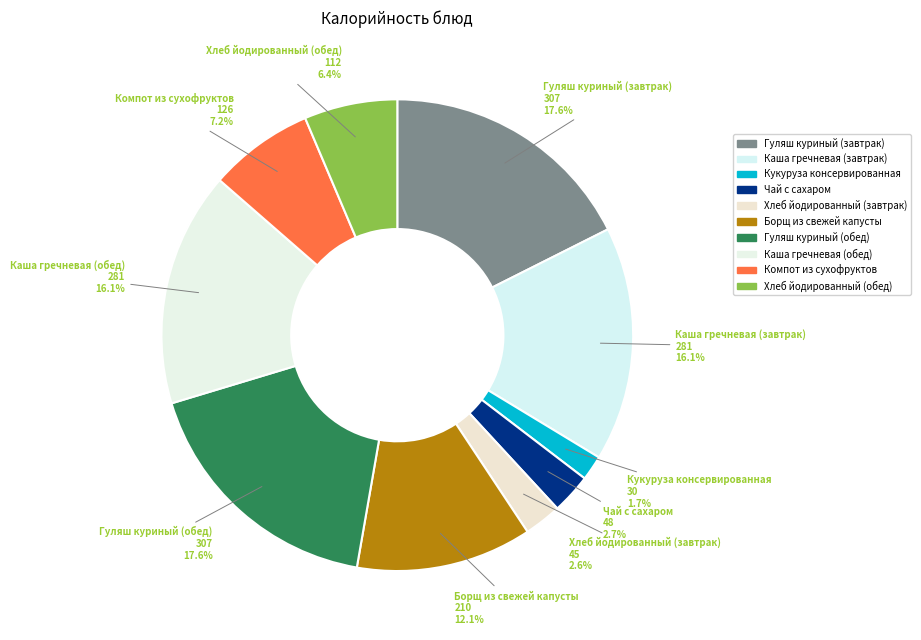

To the nearest percent, what is the combined percentage of Каша гречневая (обед) and Каша гречневая (завтрак)?

32%